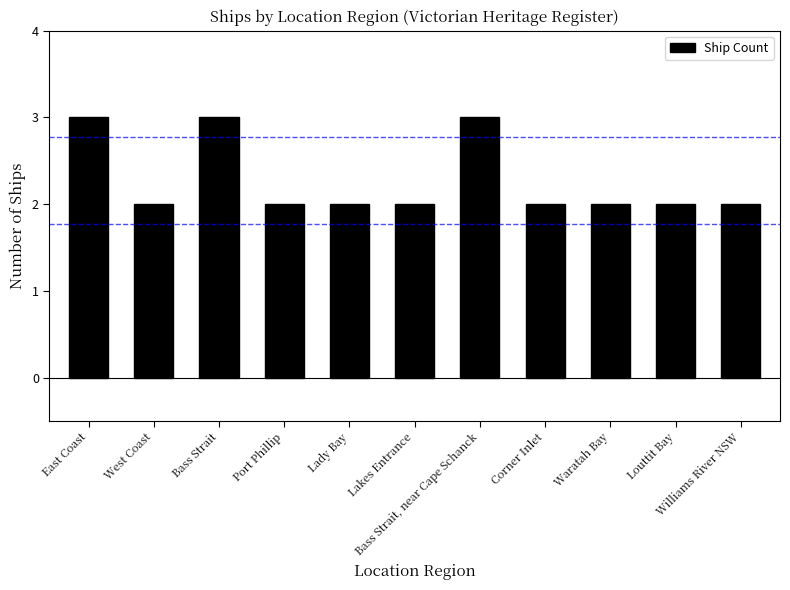

Reading right to left, transcribe all the data shown in this chart.

2	2	2	2	3	2	2	2	3	2	3